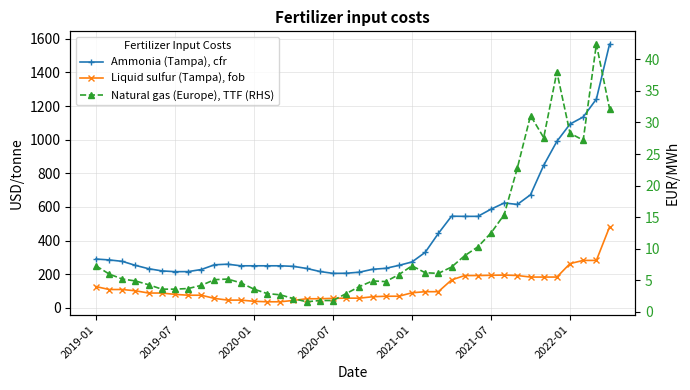

What is the difference between the maximum and minimum values in the Natural gas (Europe), TTF (RHS) series?

40.8